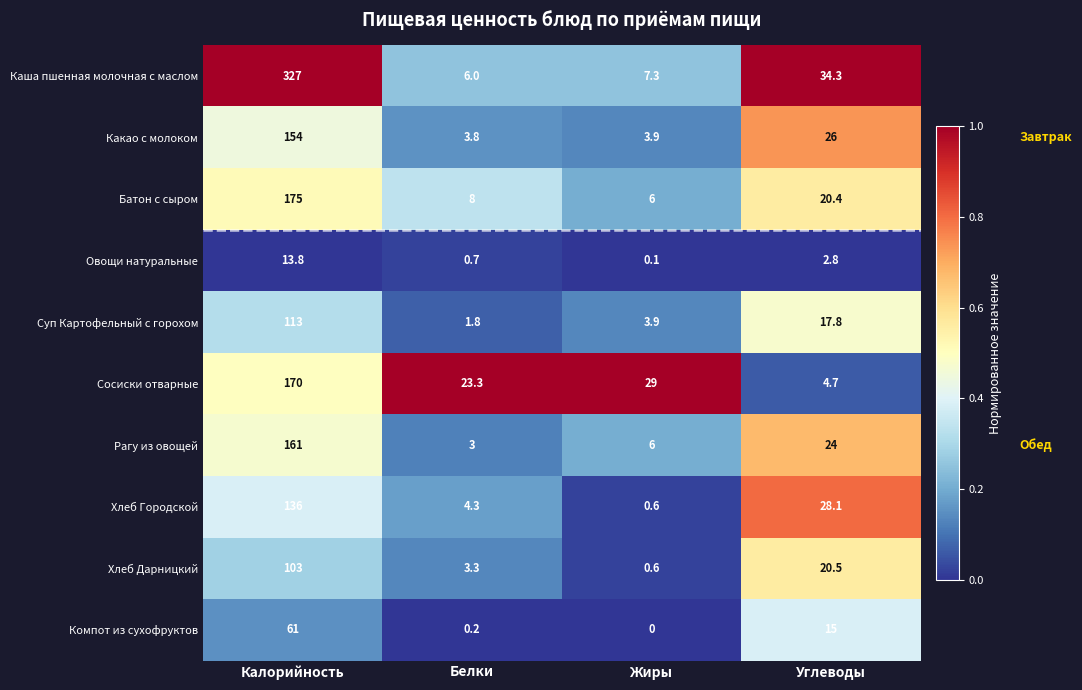

The Компот из сухофруктов series shows 0.0 at Жиры. True or false?

True